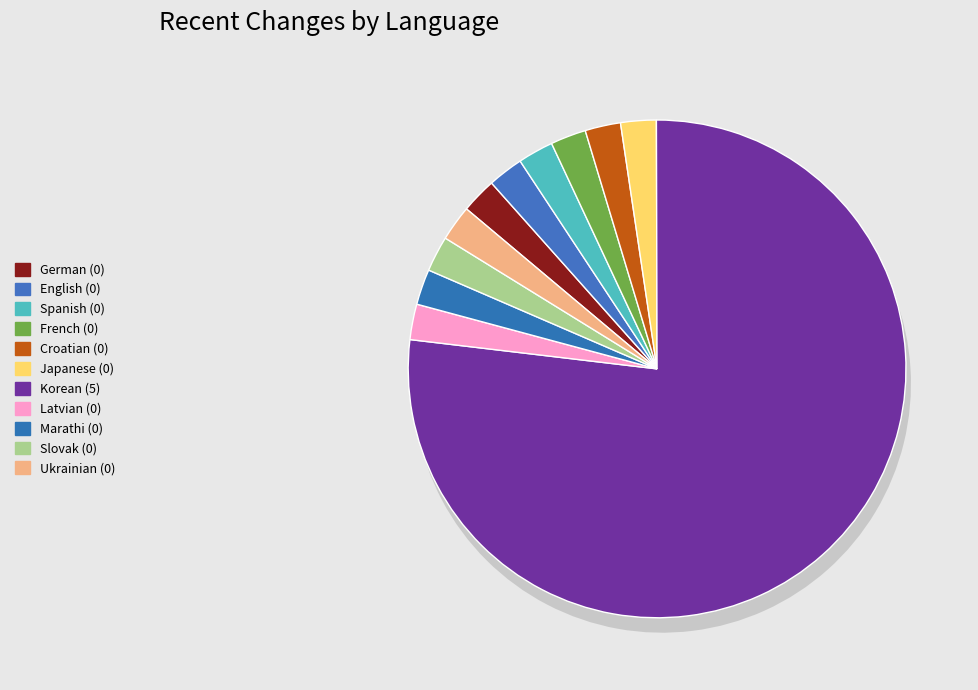

How many slices are in this pie chart?

11